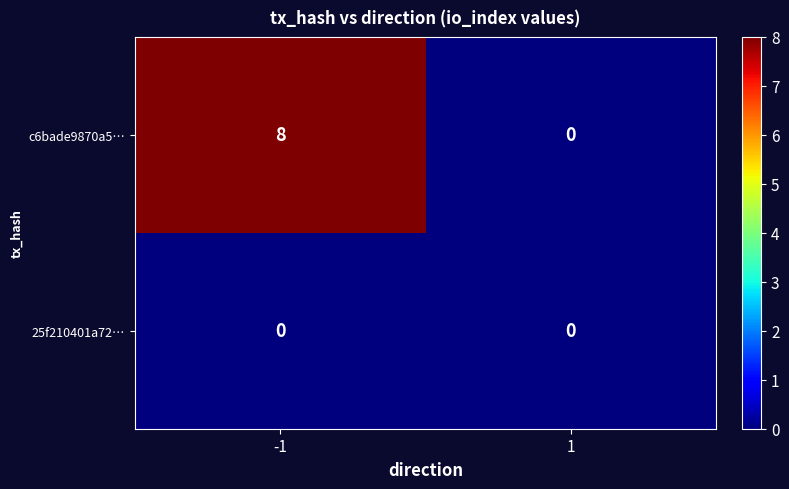

Is it true that c6bade9870a5… equals 5 at 1?

False